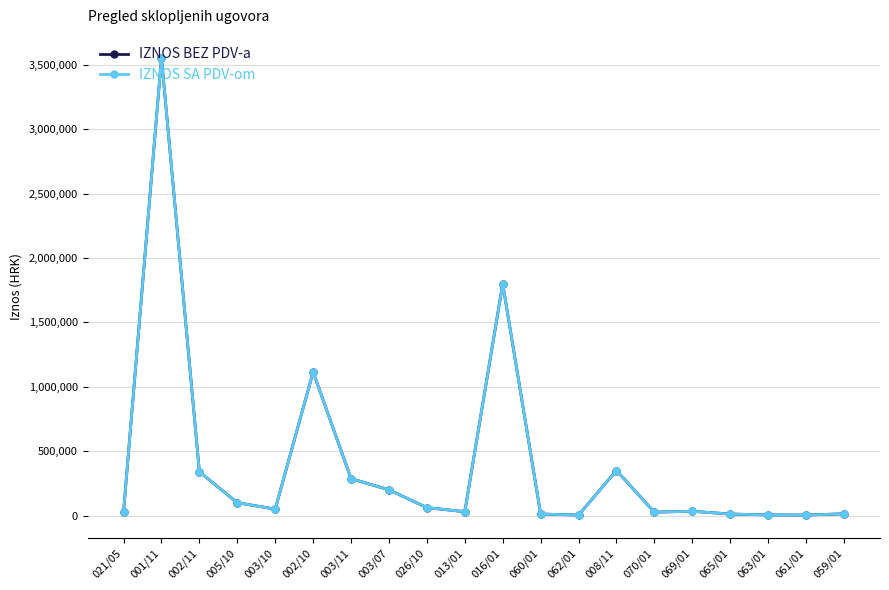

Is this an area chart (filled region under the line)?

No